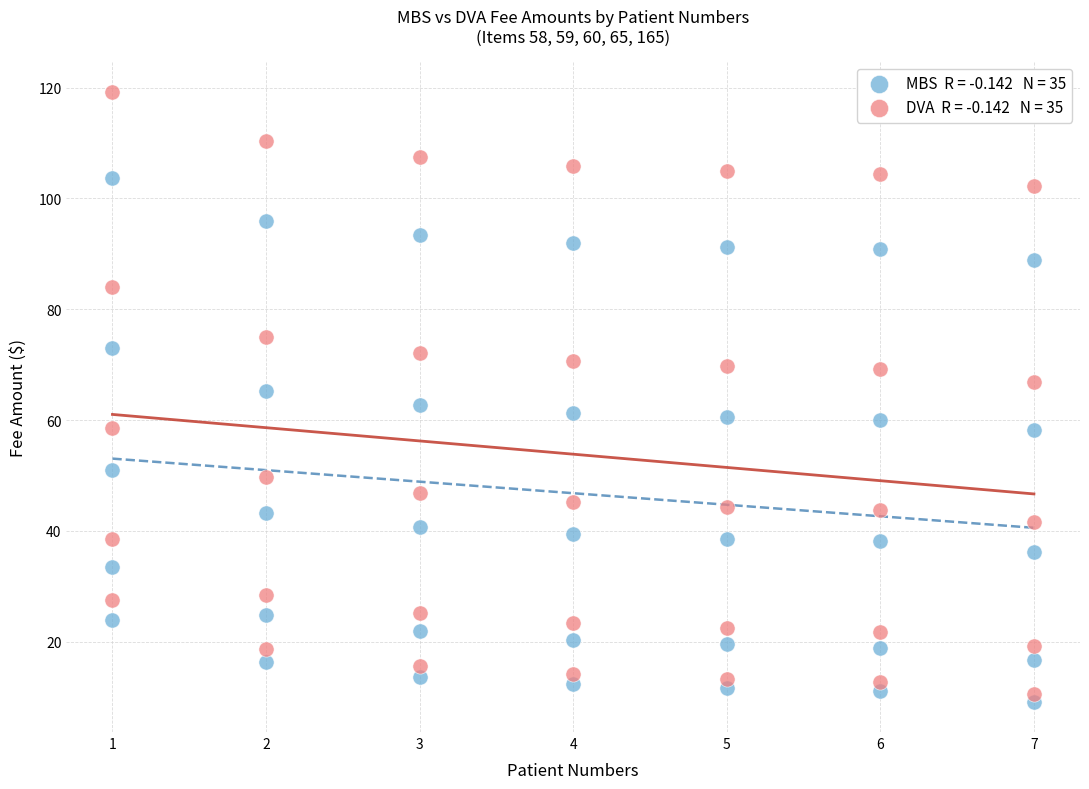

Across all data points, what is the range of Y values (max minus min)?

110.1